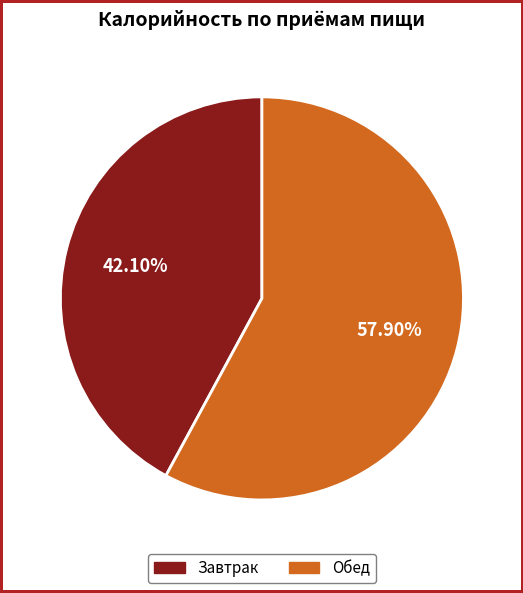

Approximately how many times larger is the value at Завтрак compared to Обед?

0.7